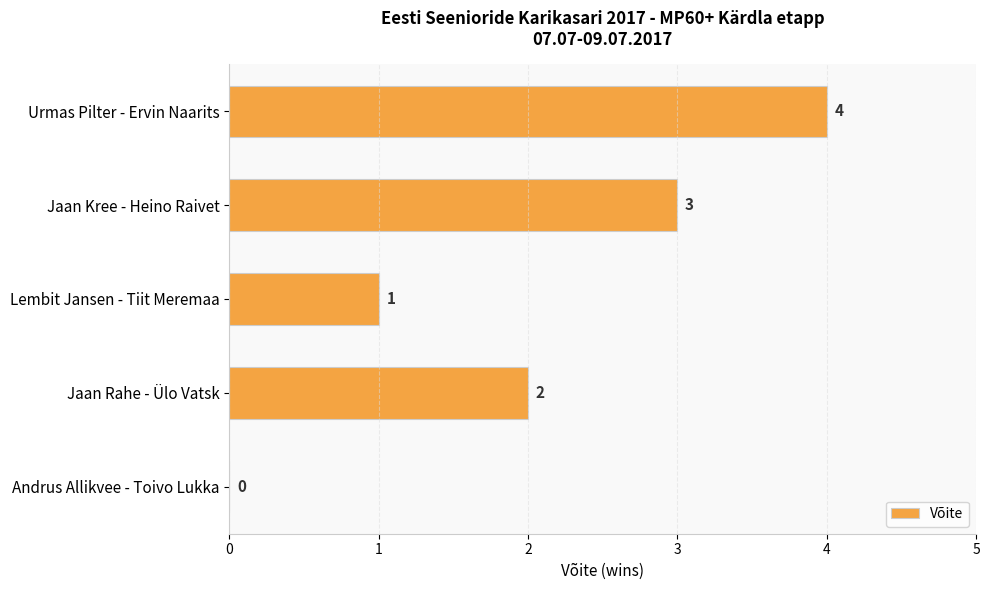

Is it true that the value at Jaan Kree - Heino Raivet is 4?

False